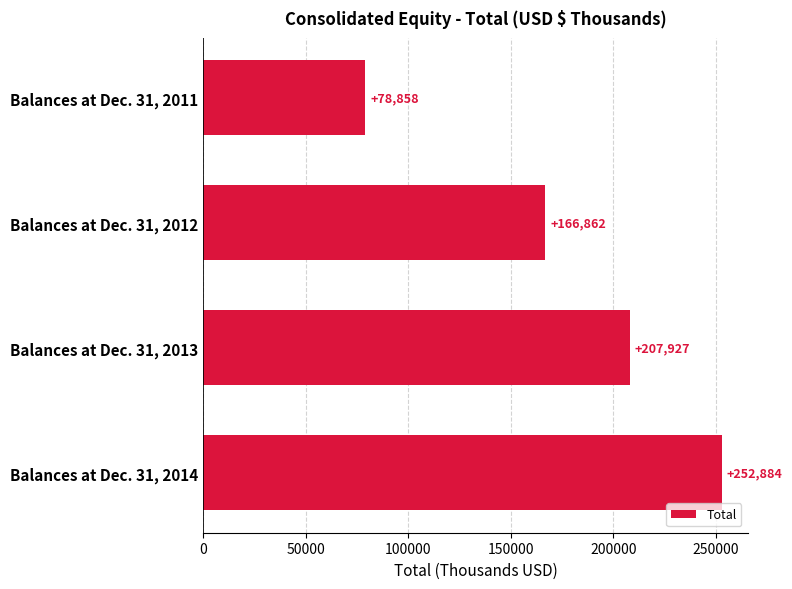

How many distinct data groups are displayed?

1